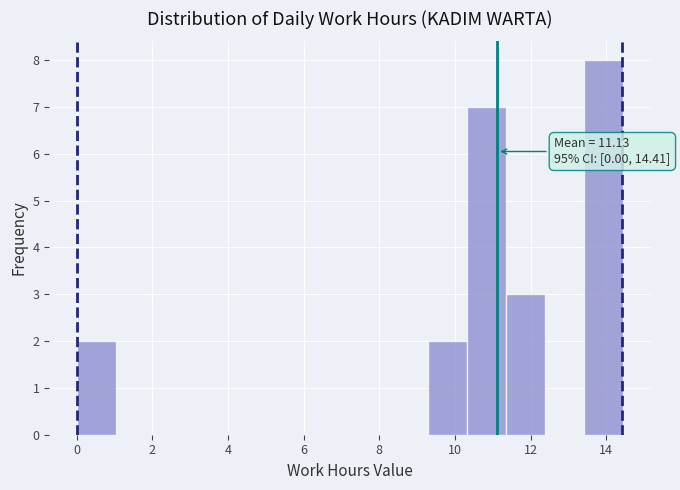

Over which range of the x-axis is the bar tallest?

13.4 to 14.4